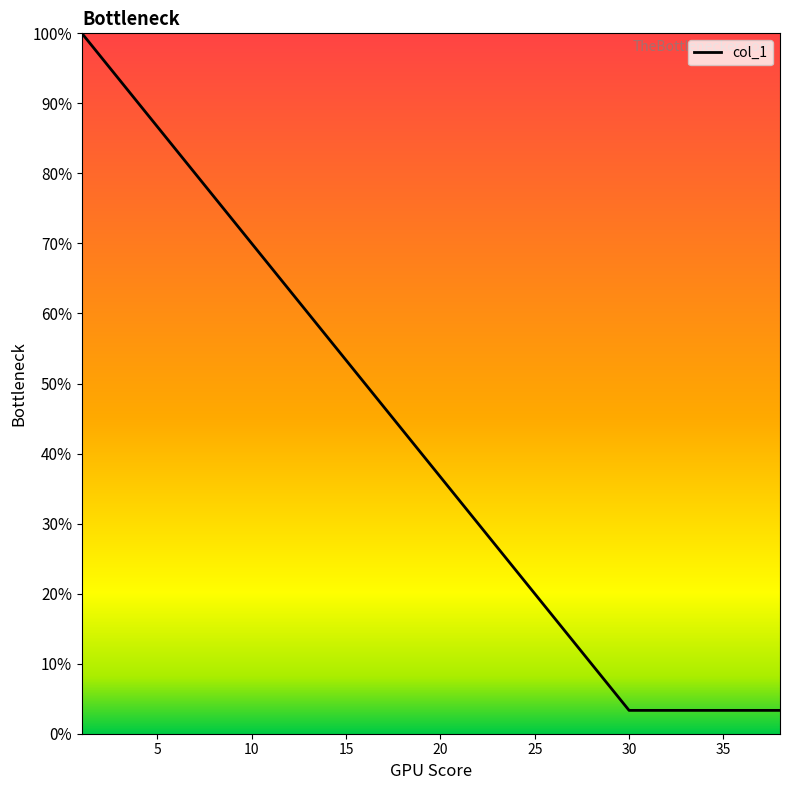

What is the smallest value displayed?

3.3